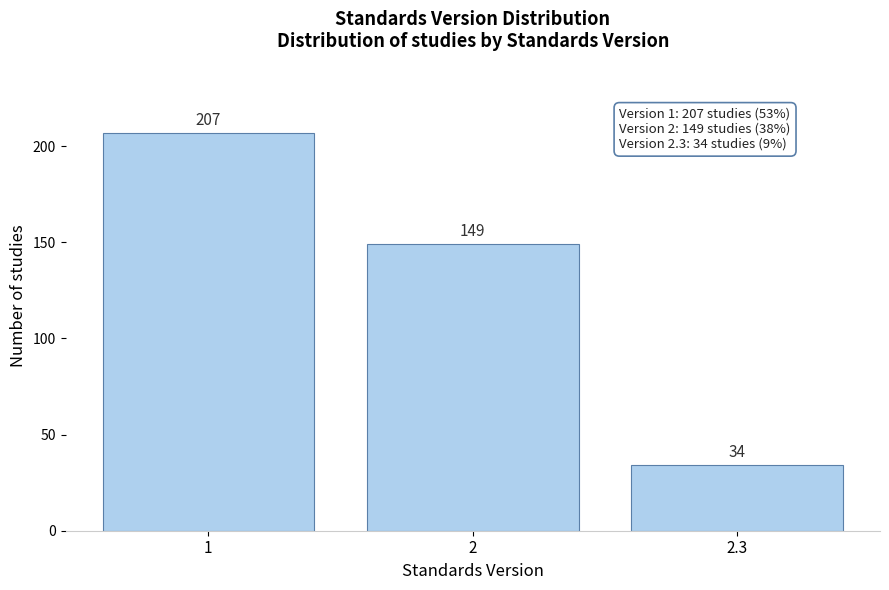

Reading left to right, transcribe all the data shown in this chart.

207	149	34